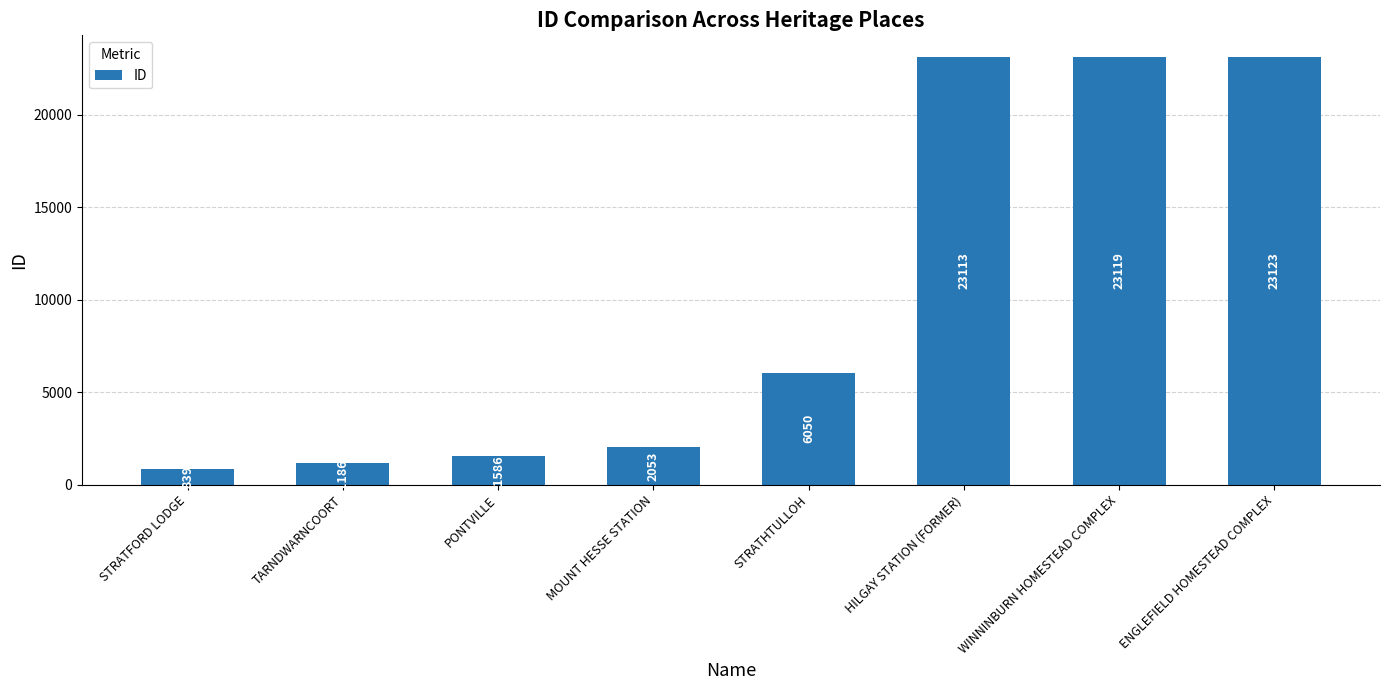

List the labels in order of value, smallest first.

STRATFORD LODGE, TARNDWARNCOORT, PONTVILLE, MOUNT HESSE STATION, STRATHTULLOH, HILGAY STATION (FORMER), WINNINBURN HOMESTEAD COMPLEX, ENGLEFIELD HOMESTEAD COMPLEX